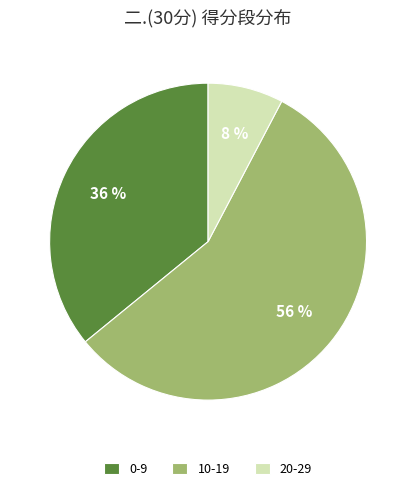

The 20-29 slice represents 8% of the pie. True or false?

True